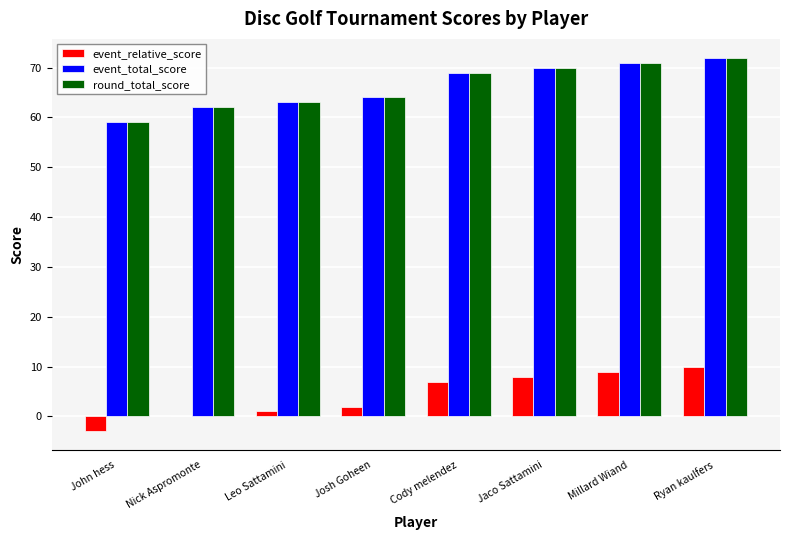

What is the total value across all series at Millard Wiand?

151